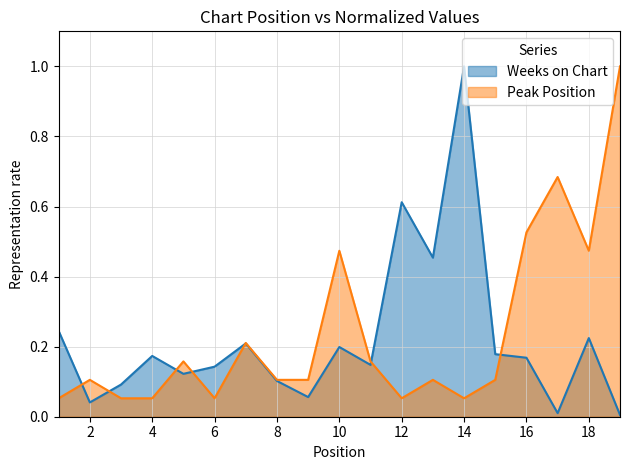

After their last crossing, which series has the higher values: Weeks on Chart or Peak Position?

Peak Position